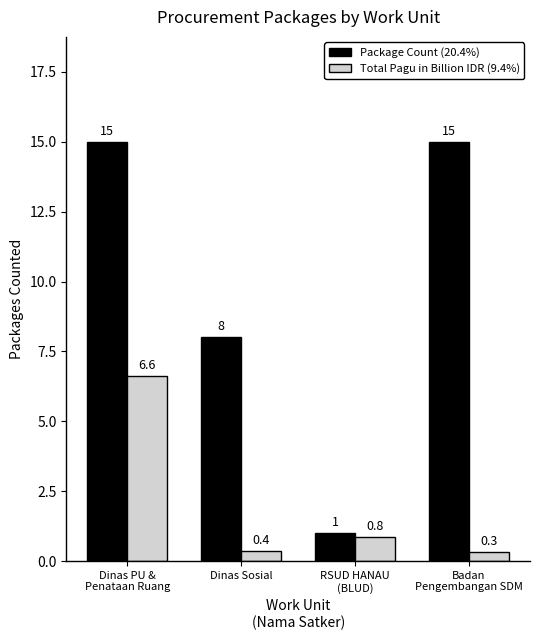

The Total Pagu in Billion IDR (9.4%) series shows 6.6 at Dinas PU &
Penataan Ruang. True or false?

True